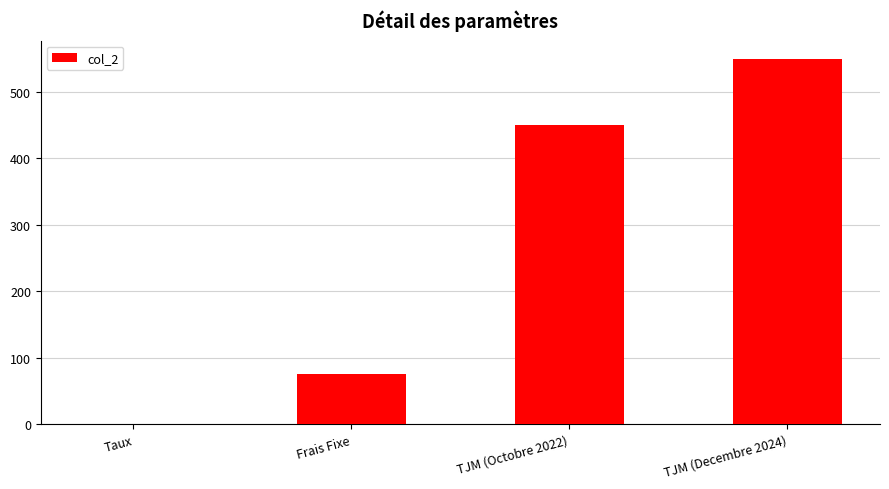

Reading left to right, extract all data points from this chart.

Taux=0.1	Frais Fixe=75.0	TJM (Octobre 2022)=450.0	TJM (Decembre 2024)=550.0